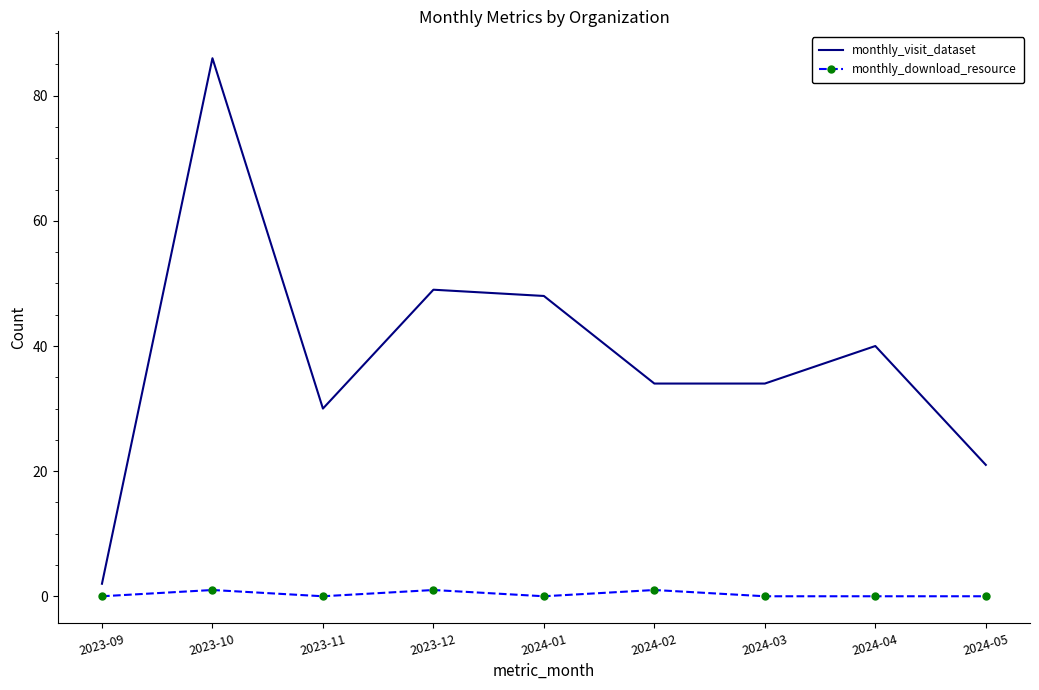

Which series changed the most between 2023-09 and 2023-12?

monthly_visit_dataset